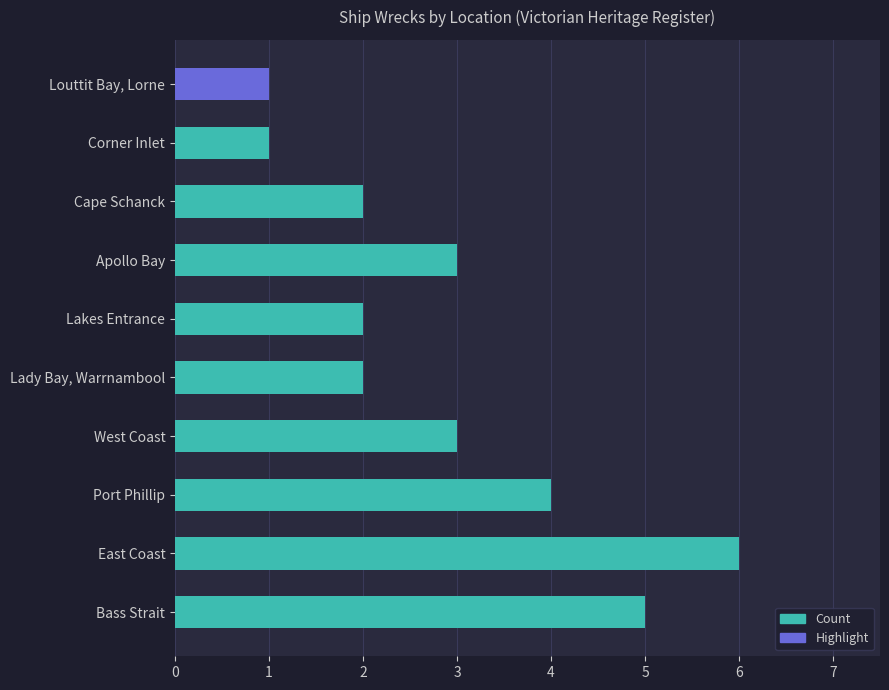

Reading bottom to top, extract all data points from this chart.

5	6	4	3	2	2	3	2	1	1